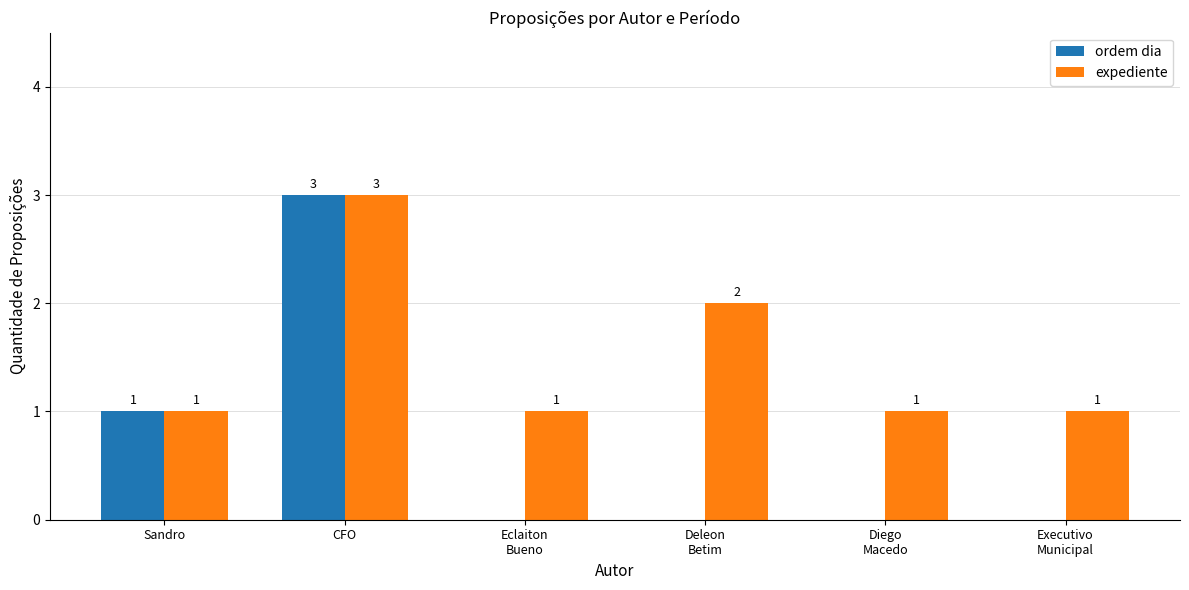

Reading right to left, extract all data points from this chart.

ordem dia: 0	0	0	0	3	1
expediente: 1	1	2	1	3	1